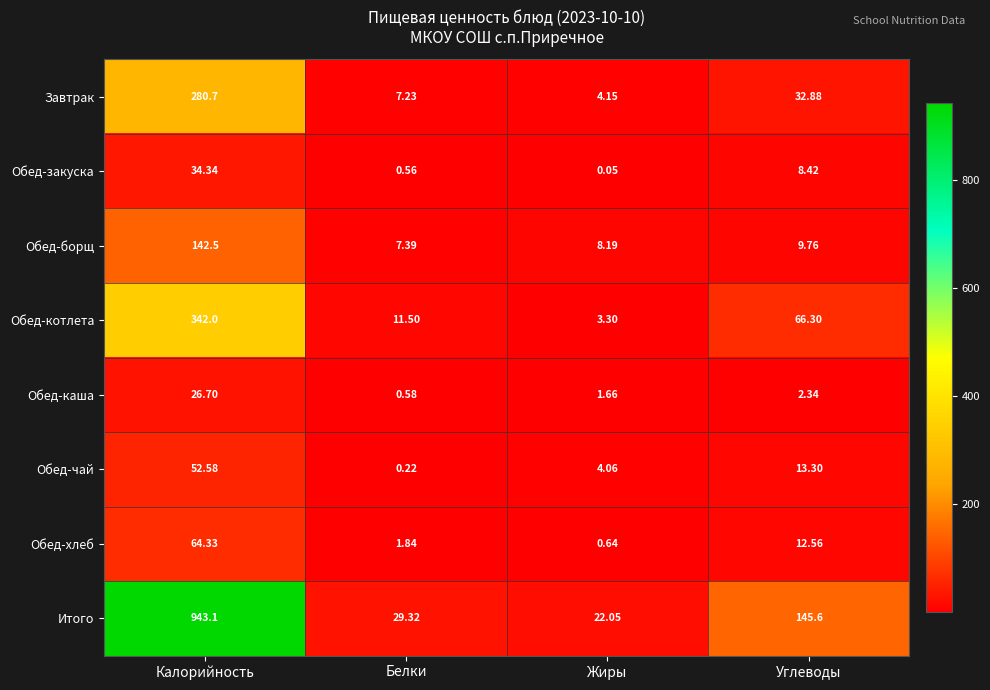

How many series are shown in this chart?

8